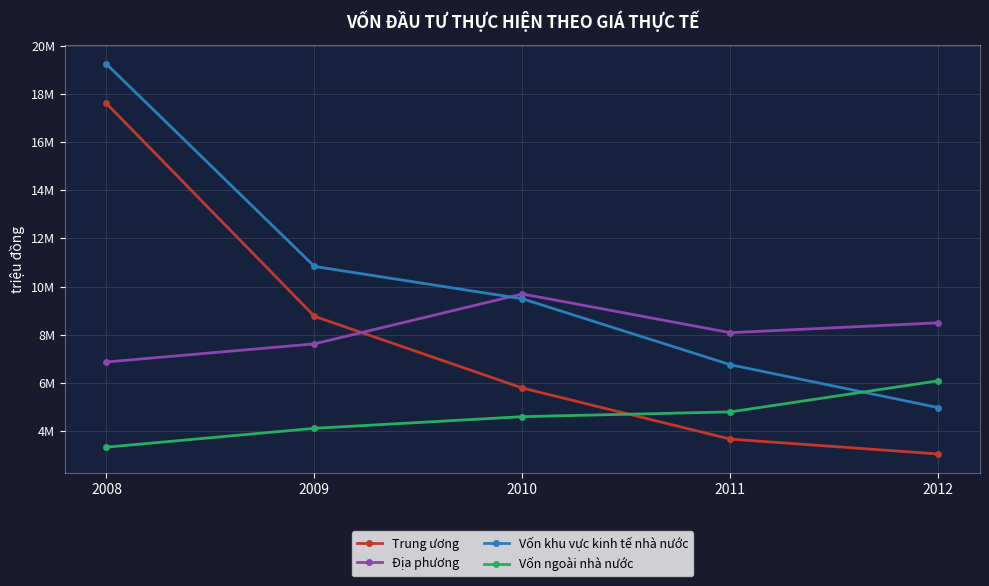

Between 2011 and 2010, which is larger?

2010